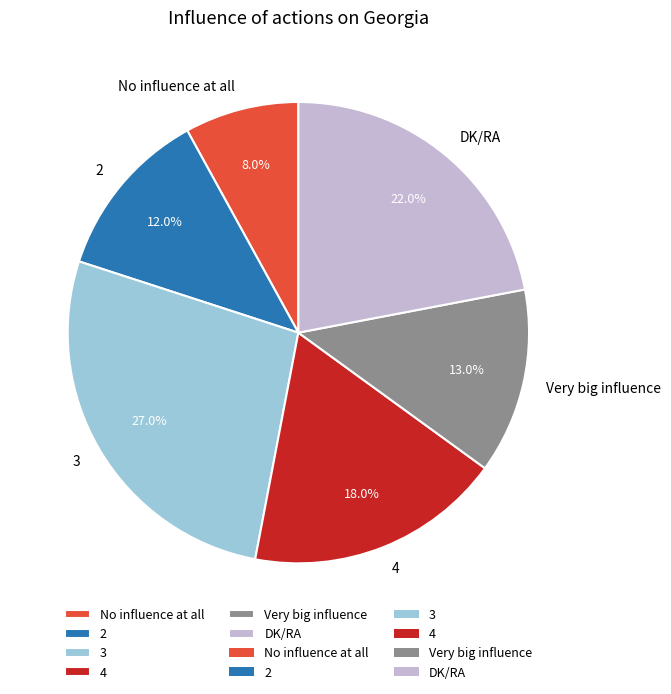

Which category has the biggest portion of the pie?

3